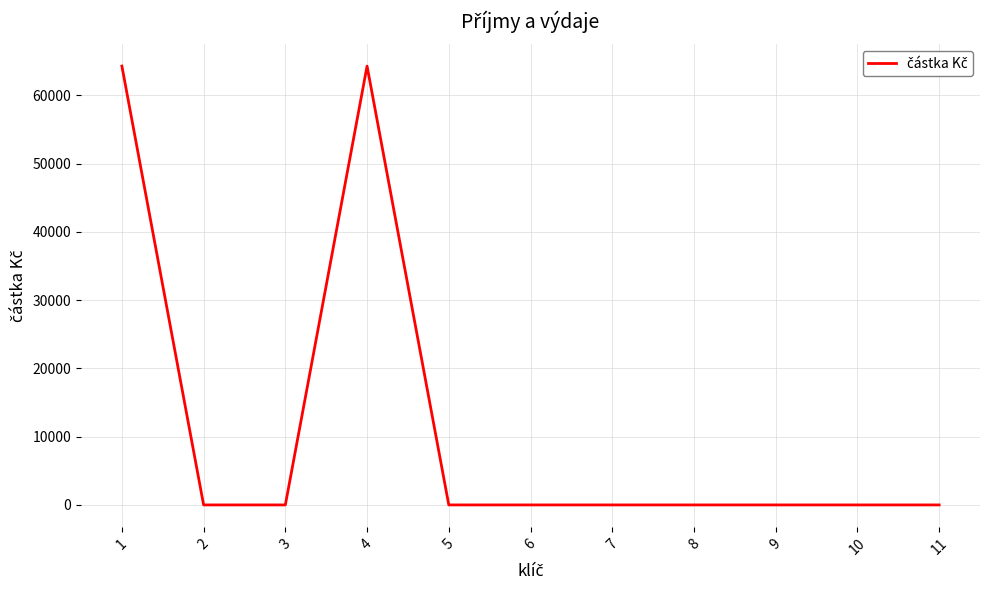

Does the chart have visible grid lines?

Yes